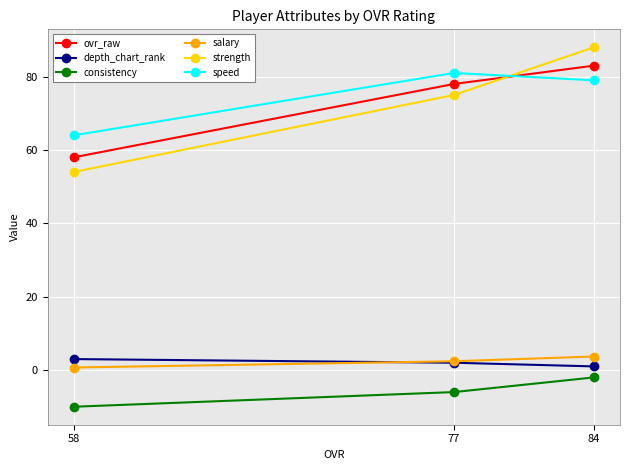

What is the spread (max minus min) of values at 77?

87.0